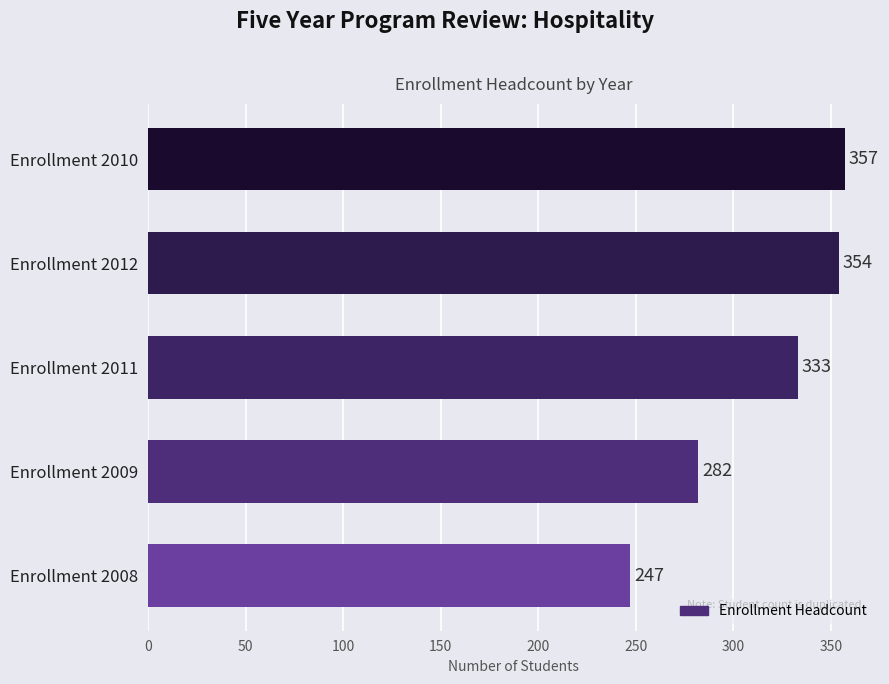

Rank the categories by value from highest to lowest.

Enrollment 2010, Enrollment 2012, Enrollment 2011, Enrollment 2009, Enrollment 2008